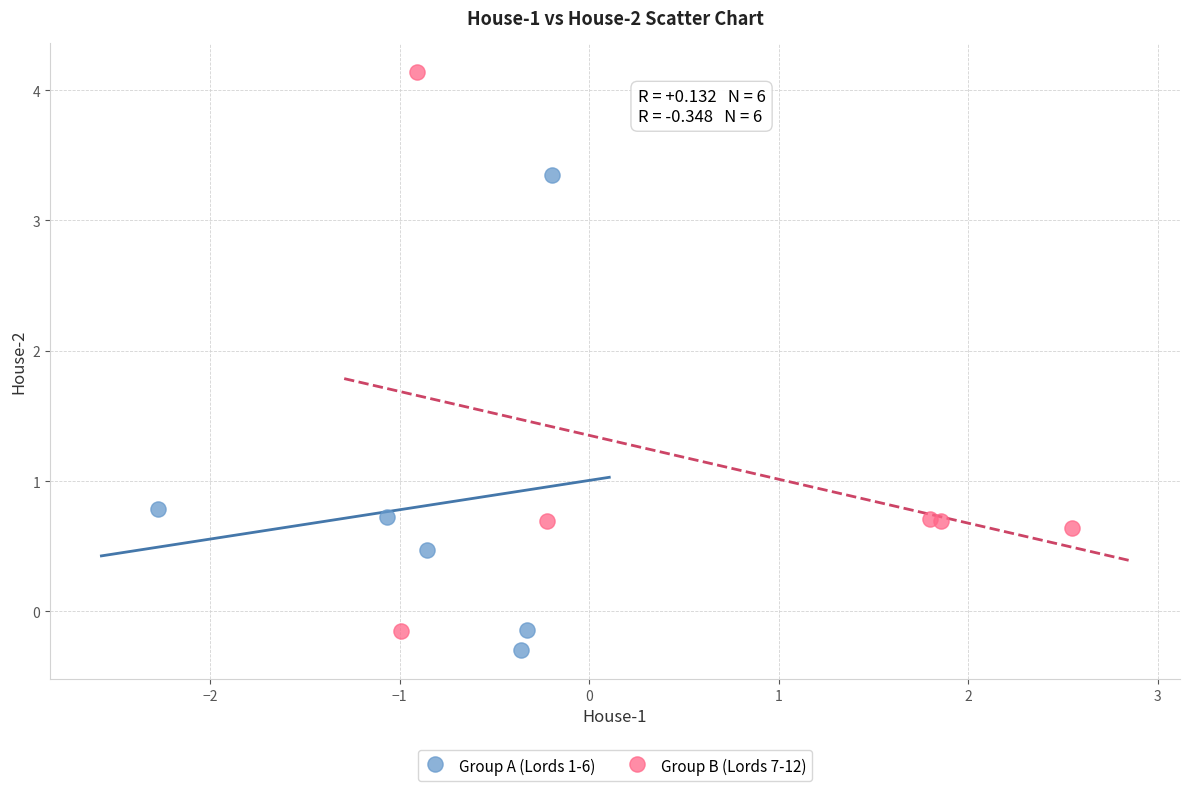

Which series reaches the minimum Y coordinate?

Group A (Lords 1-6)